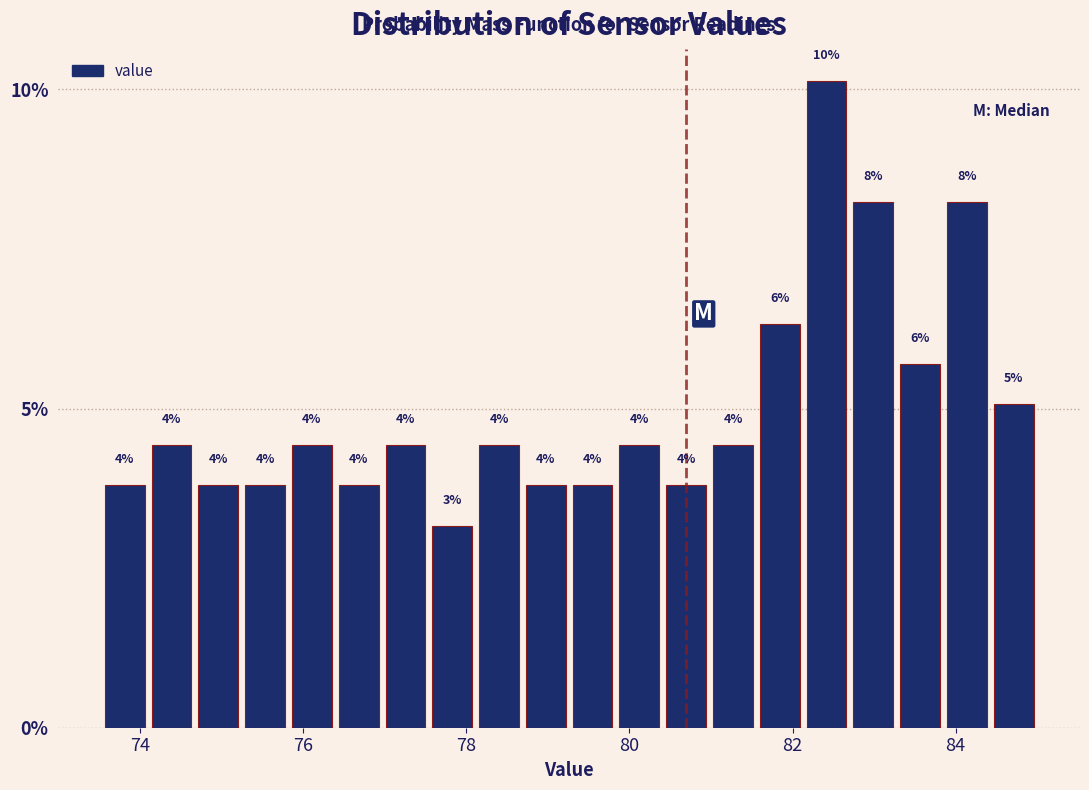

Around what value on the x-axis is the tallest bar? Give the approximate position of its centre, as read against the axis.

82.4